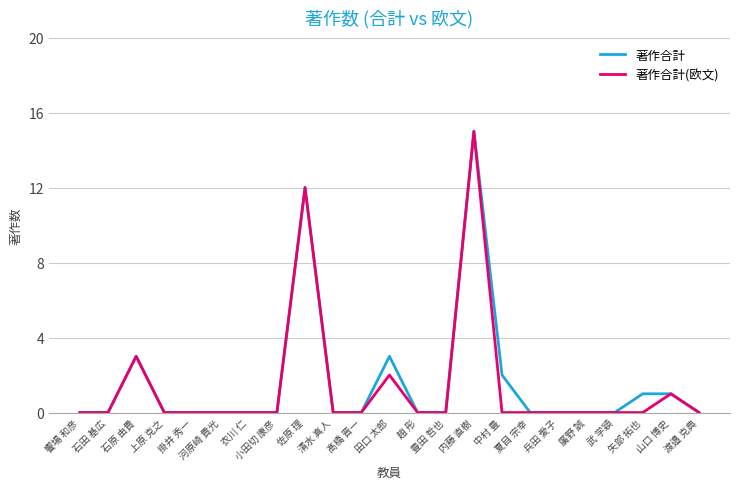

Reading left to right, transcribe all the data shown in this chart.

著作合計: 饗場 和彦=0	石田 基広=0	石原 由貴=3	上原 克之=0	掛井 秀一=0	河原崎 貴光=0	衣川 仁=0	小田切 康彦=0	佐原 理=12	清水 真人=0	髙橋 晋一=0	田口 太郎=3	趙 彤=0	豊田 哲也=0	内藤 直樹=15	中村 豊=2	夏目 宗幸=0	兵田 愛子=0	廣野 誠=0	武 学穎=0	矢部 拓也=1	山口 博史=1	渡邉 克典=0
著作合計(欧文): 饗場 和彦=0	石田 基広=0	石原 由貴=3	上原 克之=0	掛井 秀一=0	河原崎 貴光=0	衣川 仁=0	小田切 康彦=0	佐原 理=12	清水 真人=0	髙橋 晋一=0	田口 太郎=2	趙 彤=0	豊田 哲也=0	内藤 直樹=15	中村 豊=0	夏目 宗幸=0	兵田 愛子=0	廣野 誠=0	武 学穎=0	矢部 拓也=0	山口 博史=1	渡邉 克典=0